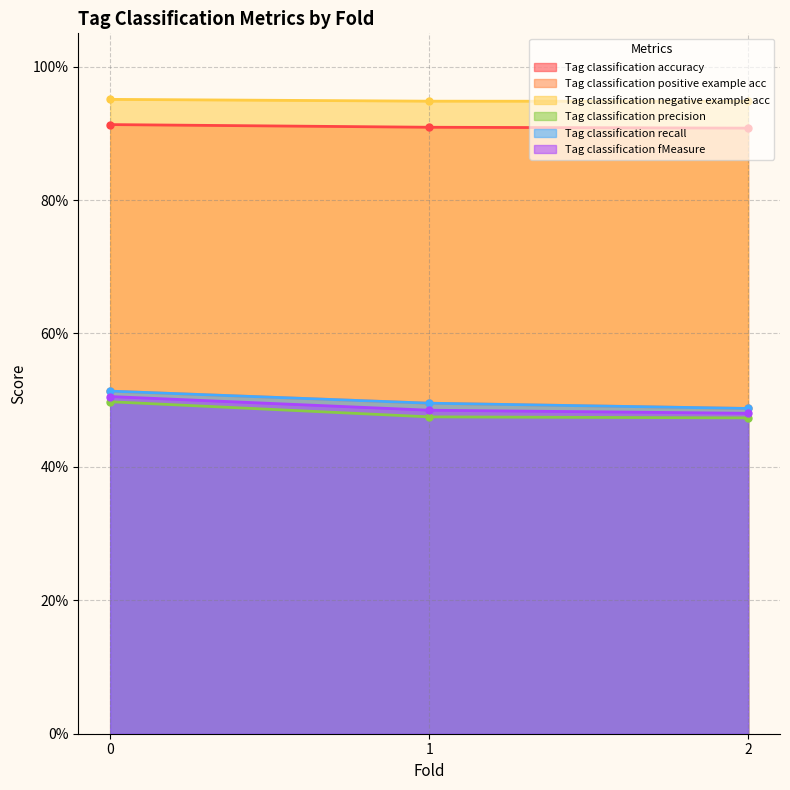

Count the Tag classification accuracy values in the range 0 to 1.

3